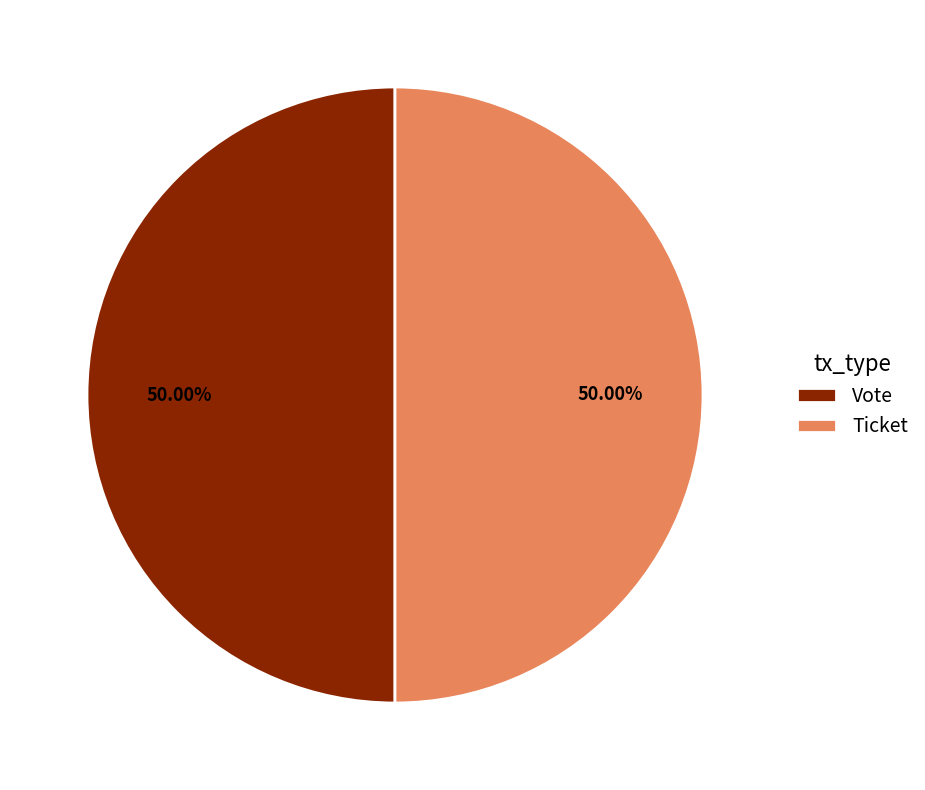

What is the ratio of the value at Vote to the value at Ticket?

1.0